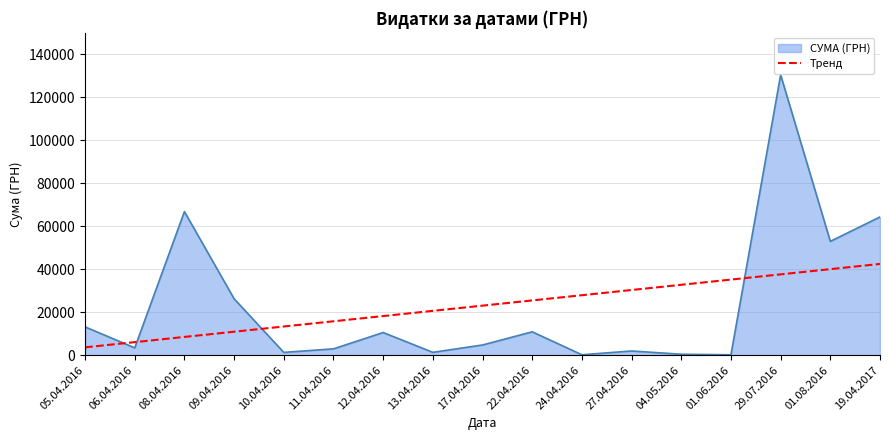

What is the difference between the maximum and minimum values in the Тренд series?

38812.2